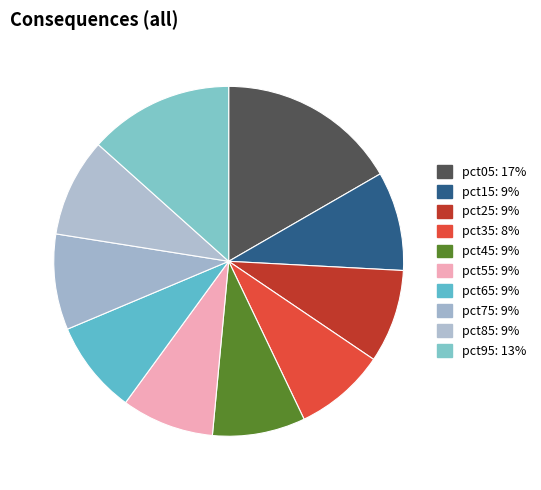

Count the number of slices in the pie.

10